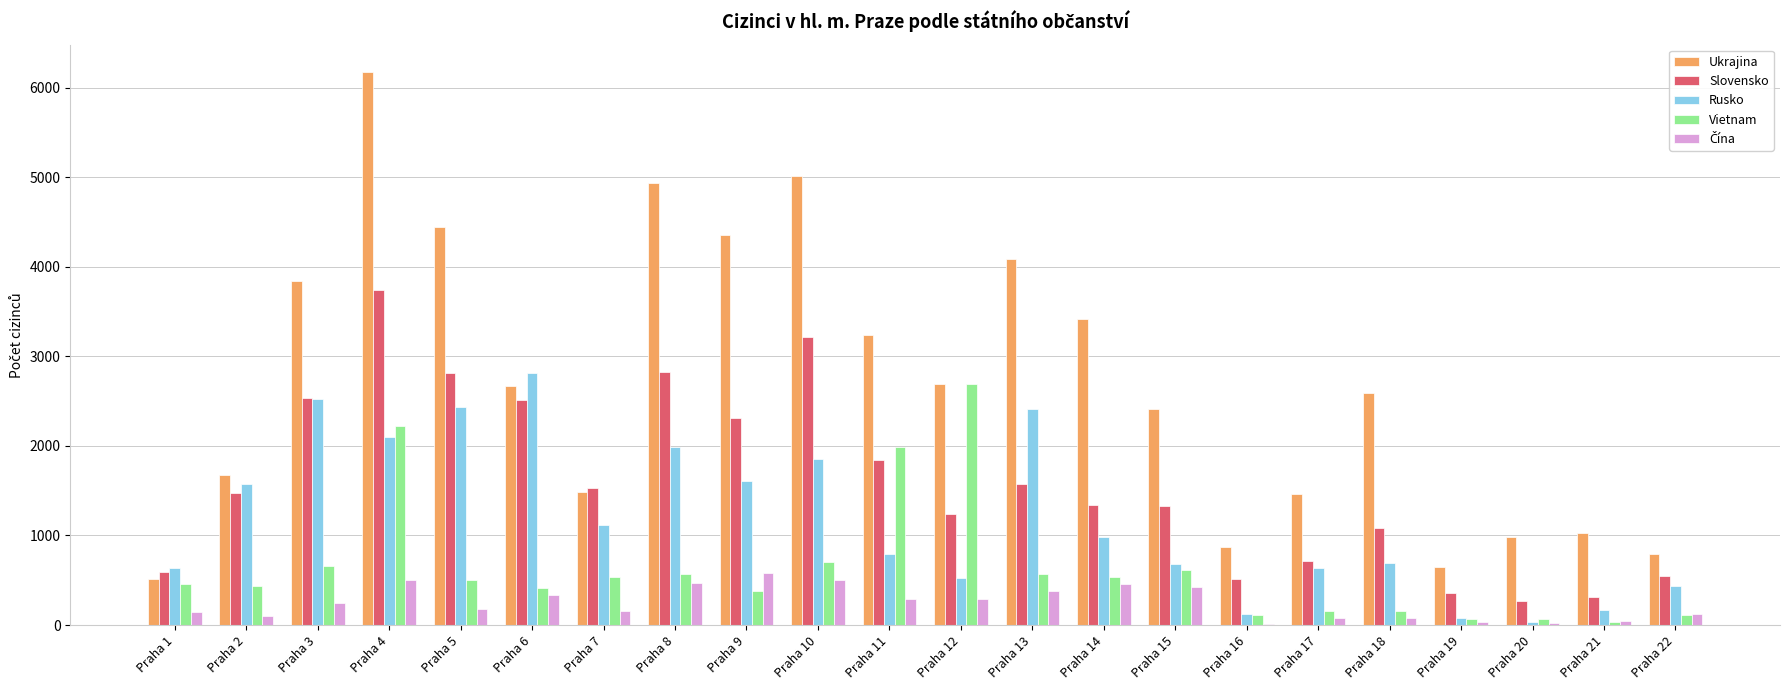

Which series changed the most between Praha 11 and Praha 22?

Ukrajina